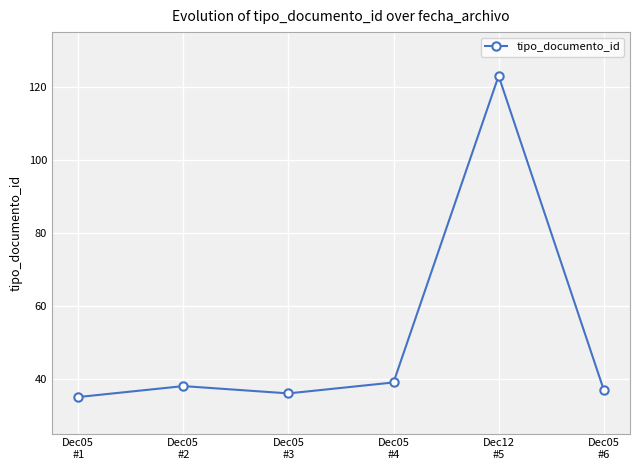

Reading left to right, list all the values displayed in this chart.

35	38	36	39	123	37